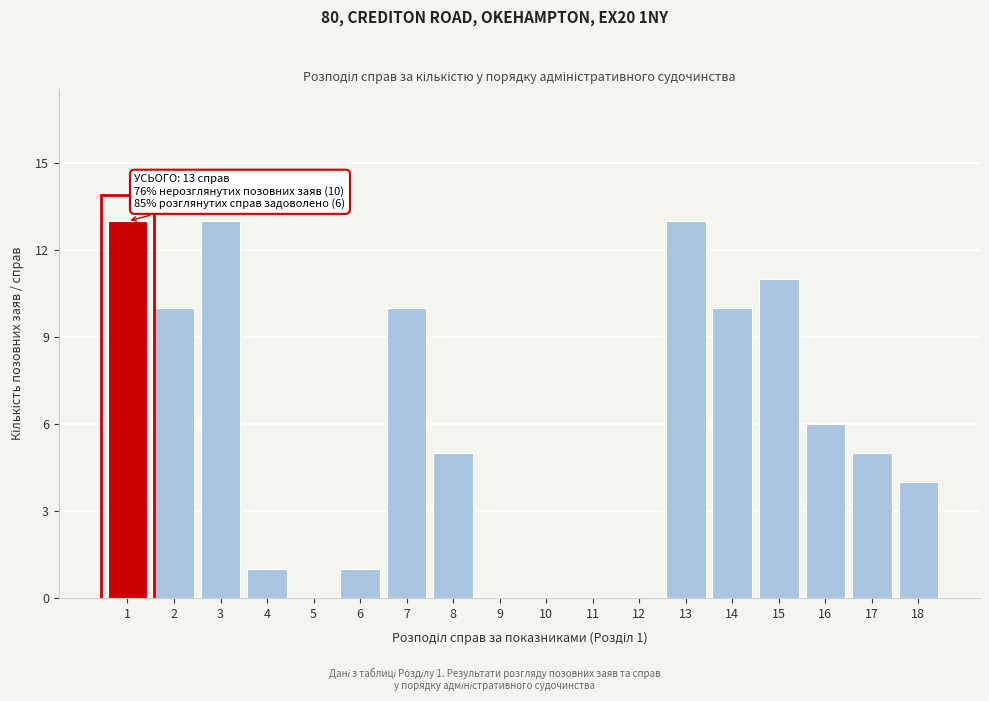

Reading left to right, what are all the values shown in this chart?

1=13	2=10	3=13	4=1	5=0	6=1	7=10	8=5	9=0	10=0	11=0	12=0	13=13	14=10	15=11	16=6	17=5	18=4